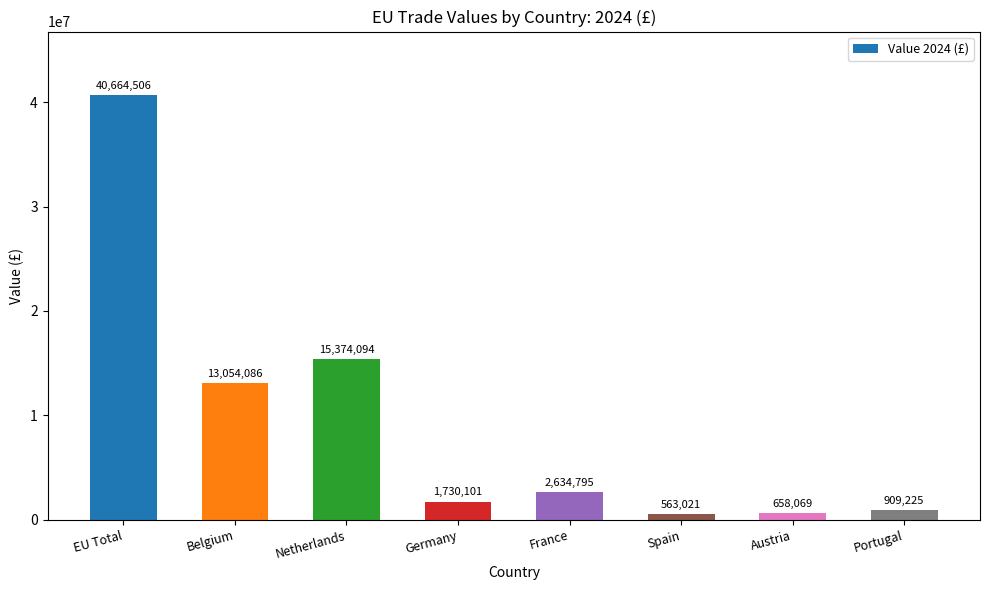

Rank the categories by value from lowest to highest.

Spain, Austria, Portugal, Germany, France, Belgium, Netherlands, EU Total